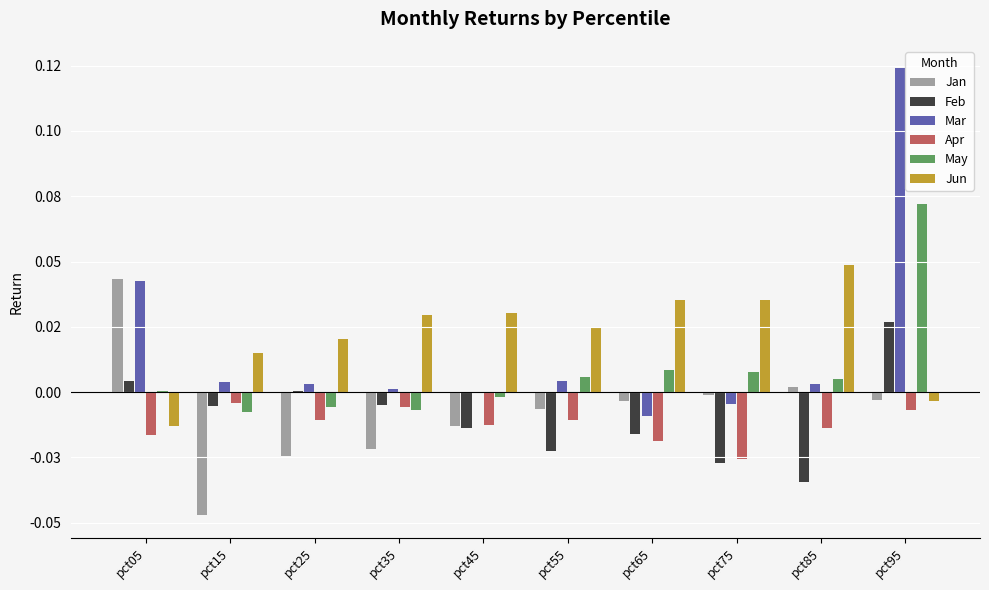

Are the bars grouped side by side (vs. stacked)?

Yes